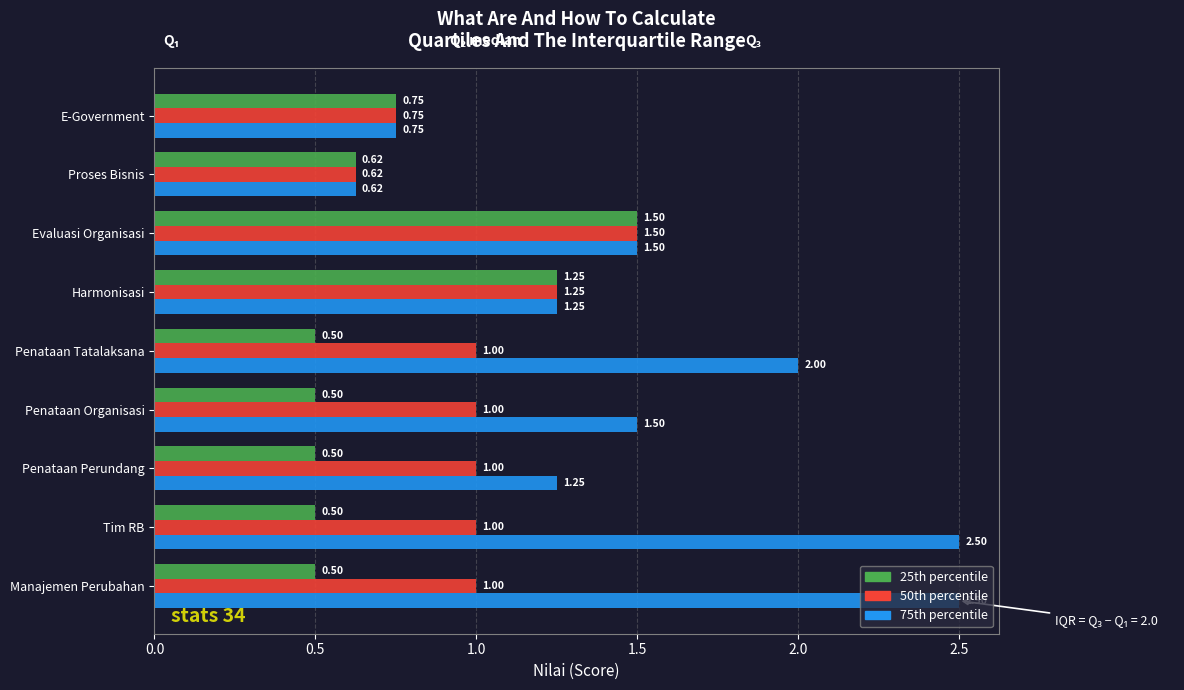

Rank the series at Manajemen Perubahan from highest to lowest value.

75th percentile, 50th percentile, 25th percentile